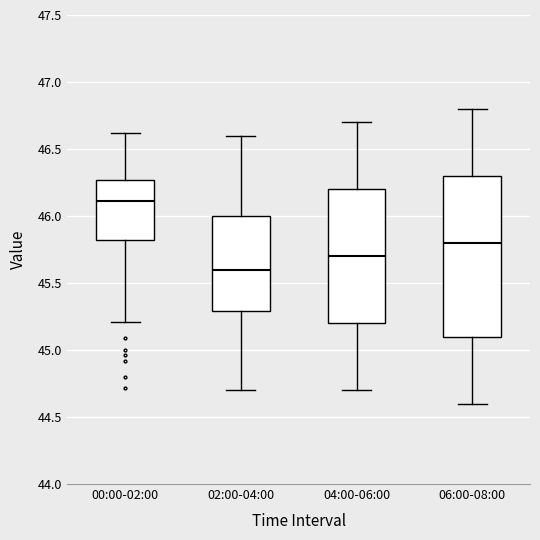

Which box's median line is the highest?

00:00-02:00